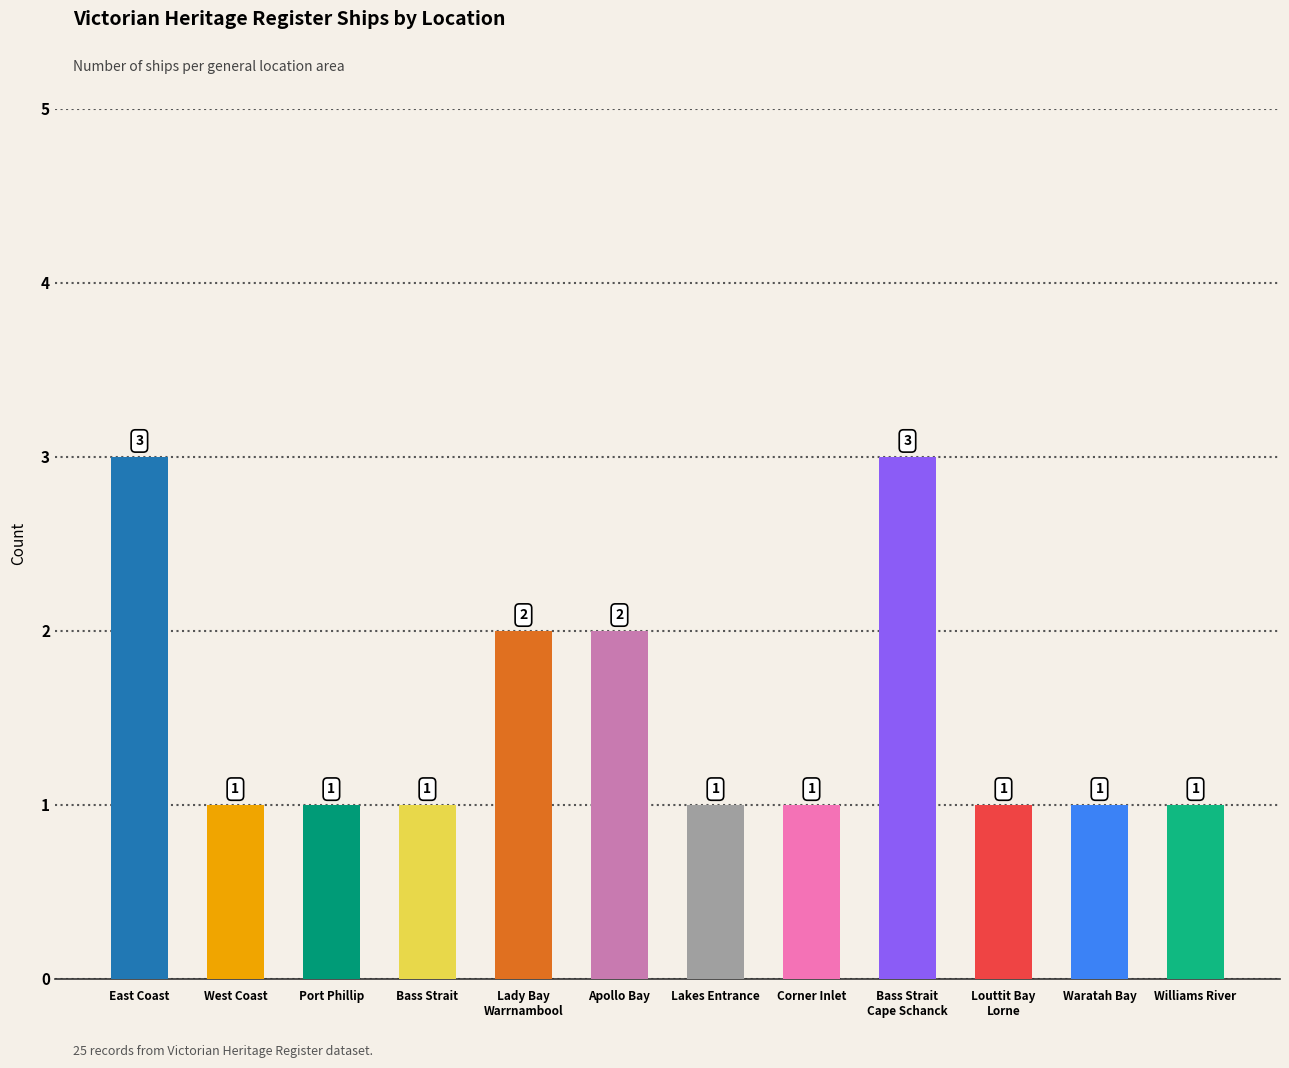

How many categories are shown in the chart?

12